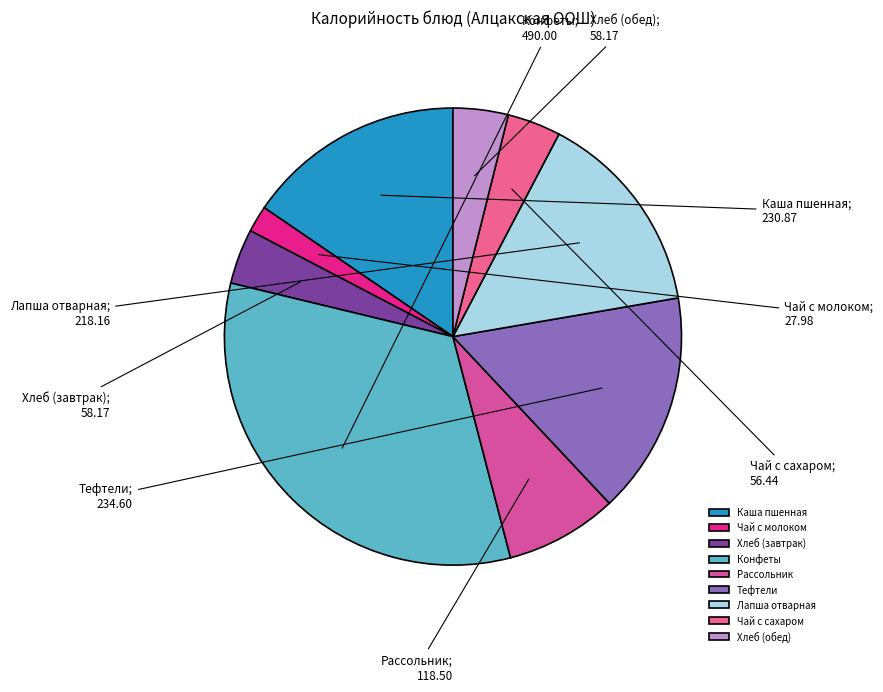

Between Каша пшенная and Хлеб (завтрак), which is larger?

Каша пшенная